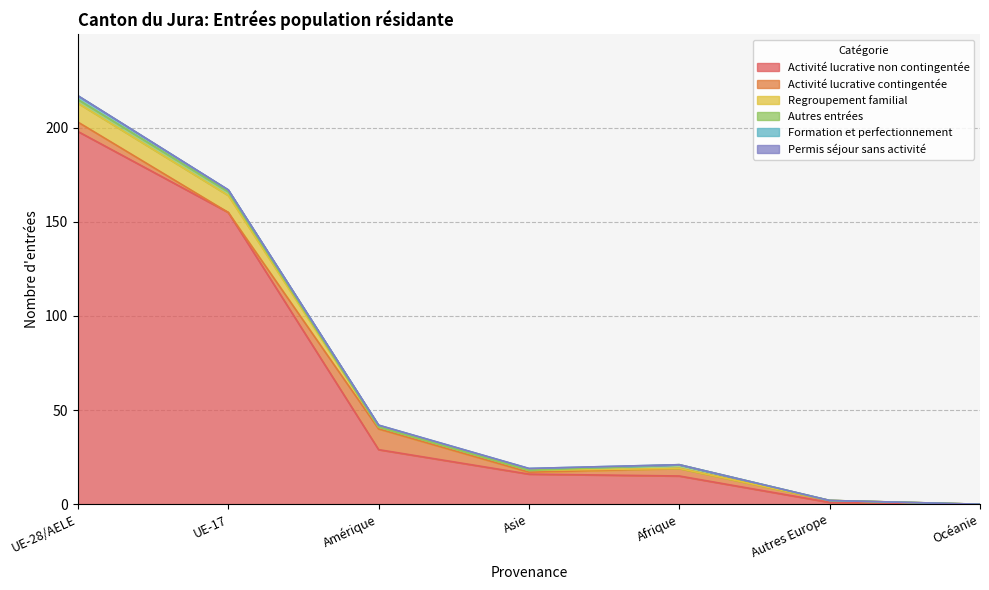

True or false: Activité lucrative non contingentée and Formation et perfectionnement cross at least once.

False